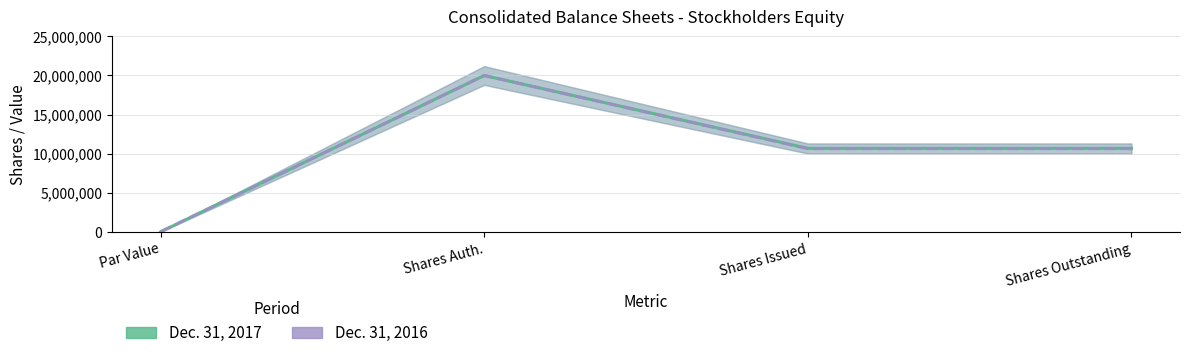

True or false: Dec. 31, 2017 has a value of 12656203 at Par Value.

False